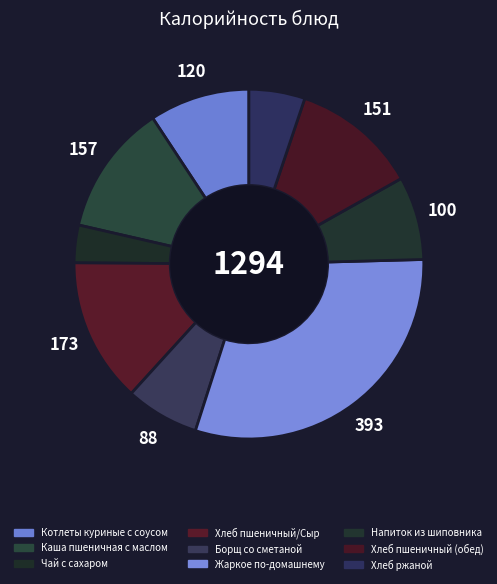

How many slices are in this pie chart?

9